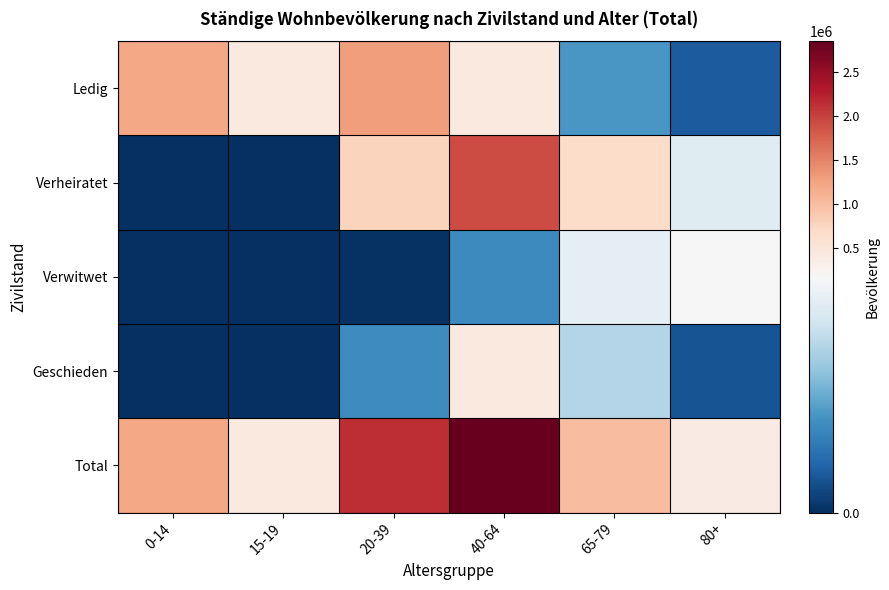

Reading left to right, list all the values displayed in this chart.

Ledig: 0-14=1200603	15-19=441589	20-39=1299946	40-64=434485	65-79=72096	80+=28933
Verheiratet: 0-14=0	15-19=1104	20-39=773585	40-64=1922966	65-79=659468	80+=150009
Verwitwet: 0-14=0	15-19=2	20-39=2344	40-64=62449	65-79=154145	80+=188721
Geschieden: 0-14=0	15-19=5	20-39=64106	40-64=426190	65-79=121251	80+=22849
Total: 0-14=1200603	15-19=442704	20-39=2143593	40-64=2853542	65-79=1007955	80+=390663